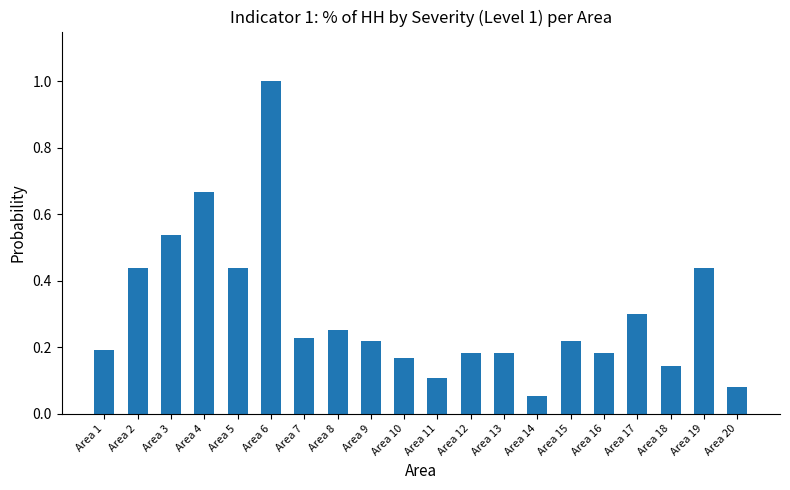

What is the change in value from Area 4 to Area 17?

-0.4